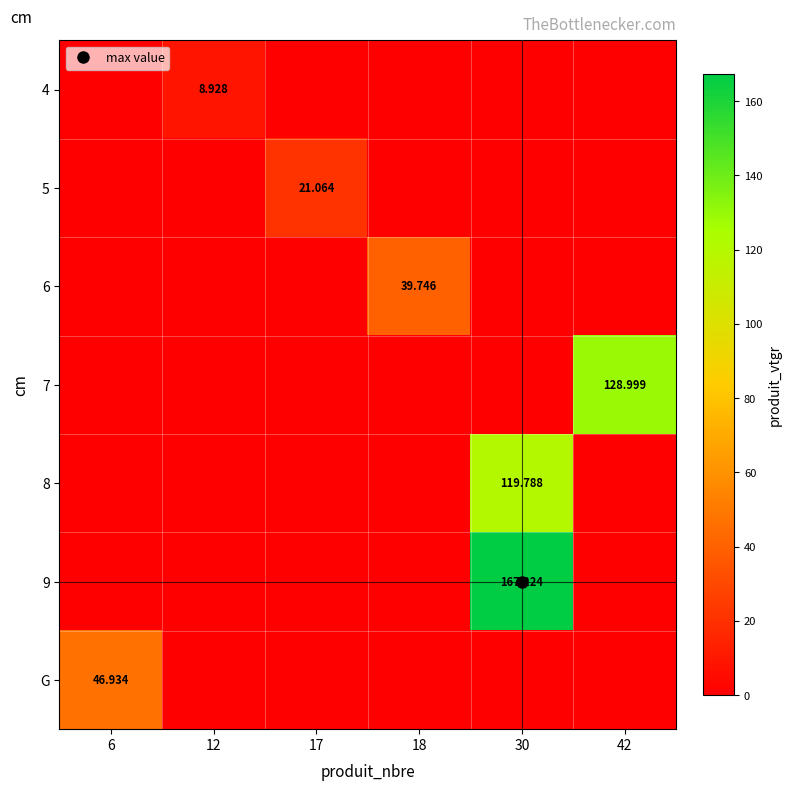

At which category is the sum across all series the highest?

30